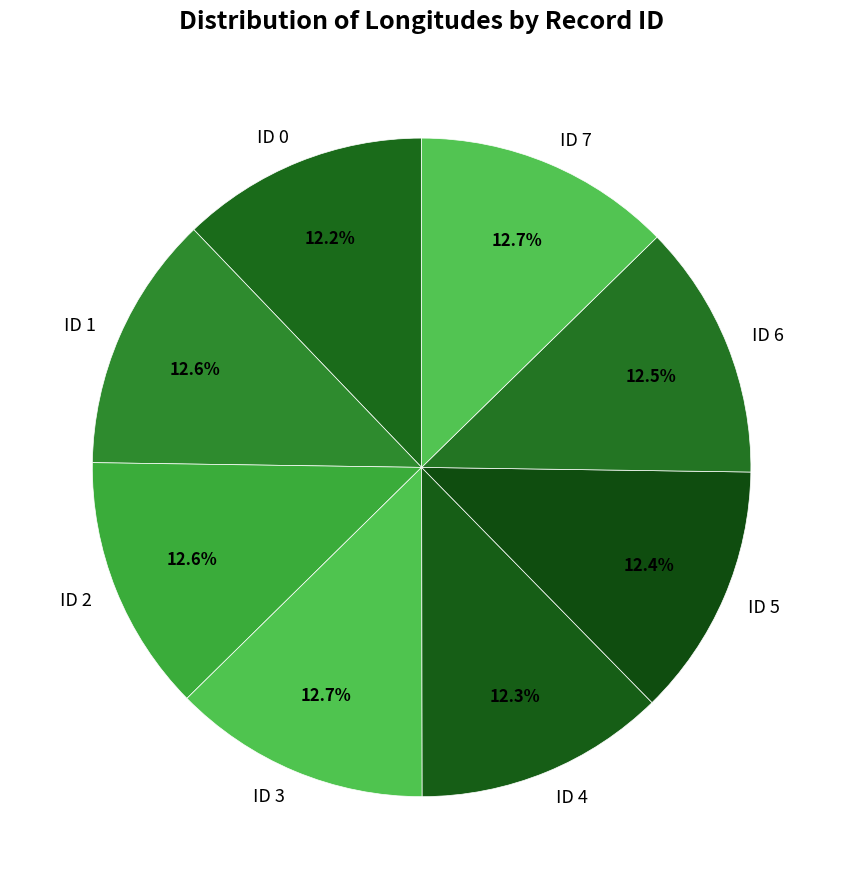

Approximately how many times larger is the value at ID 3 compared to ID 5?

1.0